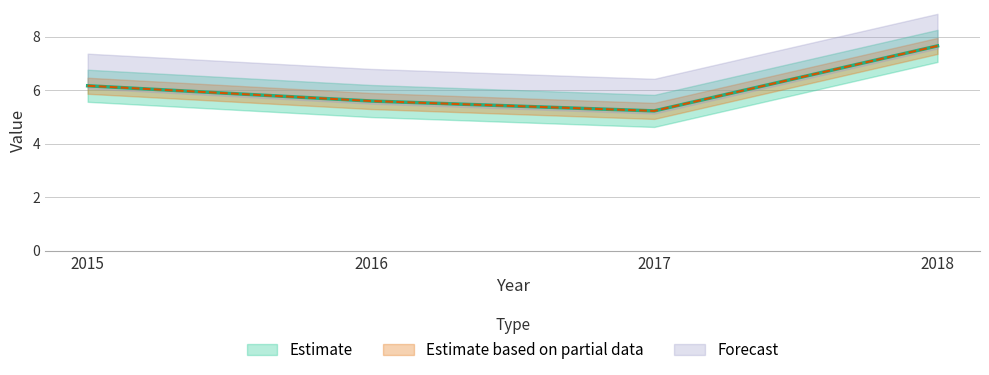

Where is the data nearest to the value 6?

2015